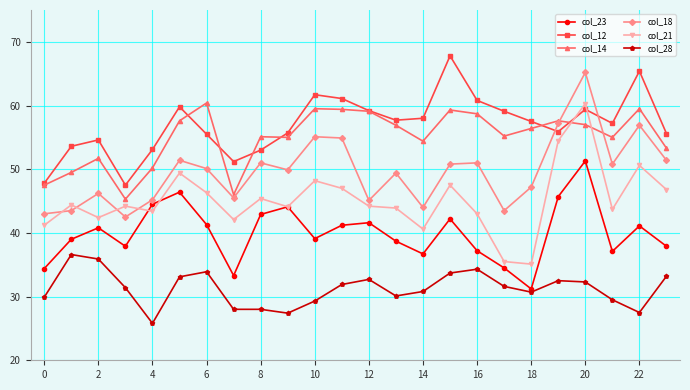

Which series has the widest spread of values?

col_21